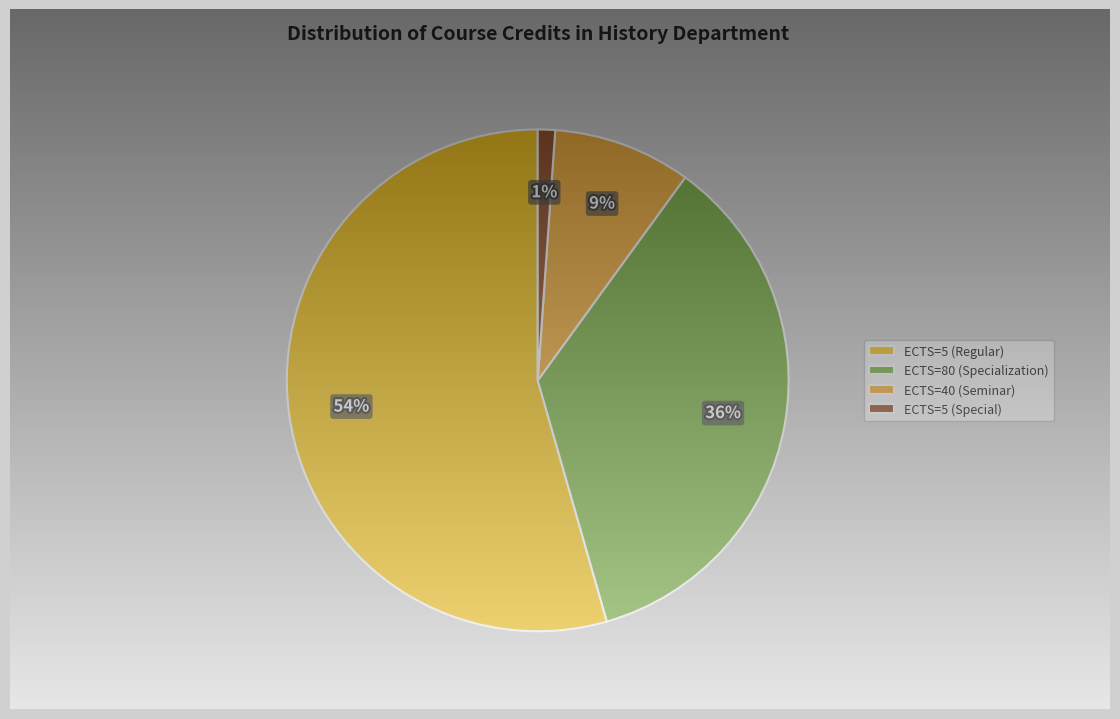

The ANADOLU GÜNEY slice represents 1% of the pie. True or false?

False